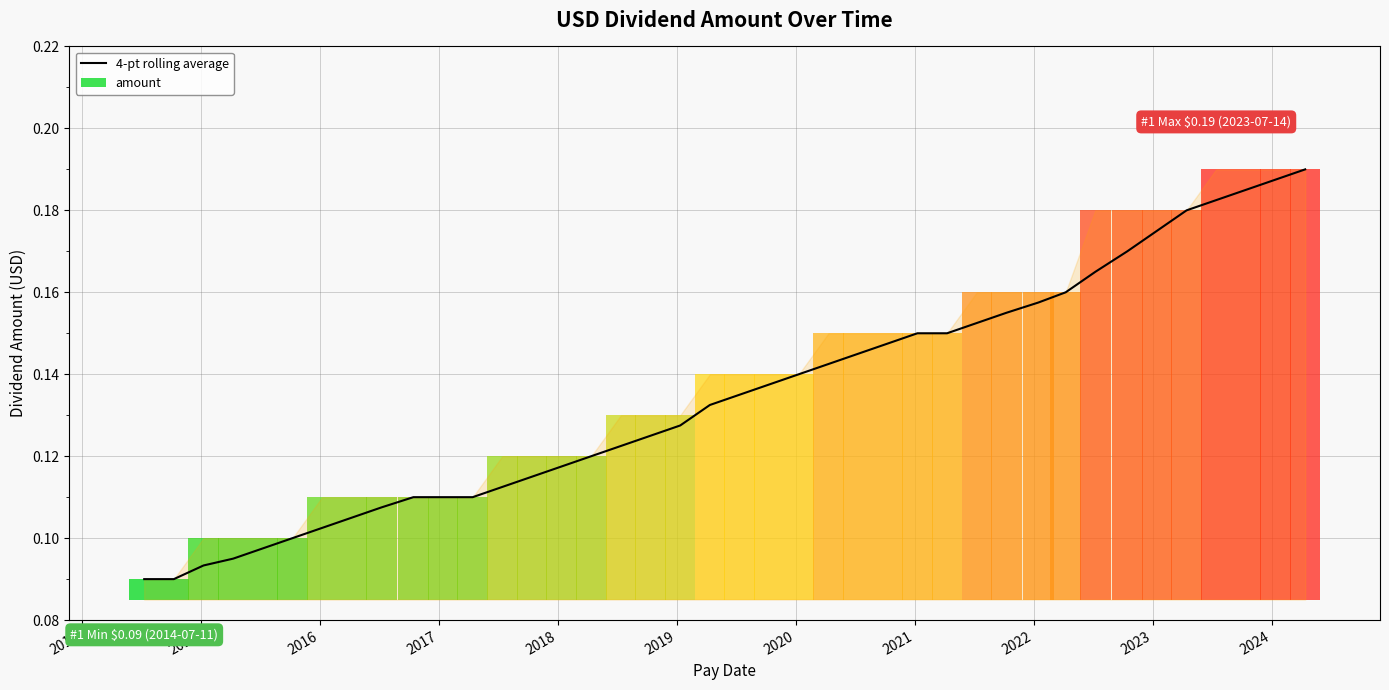

What is the value of the 27th bar from the left?

0.1